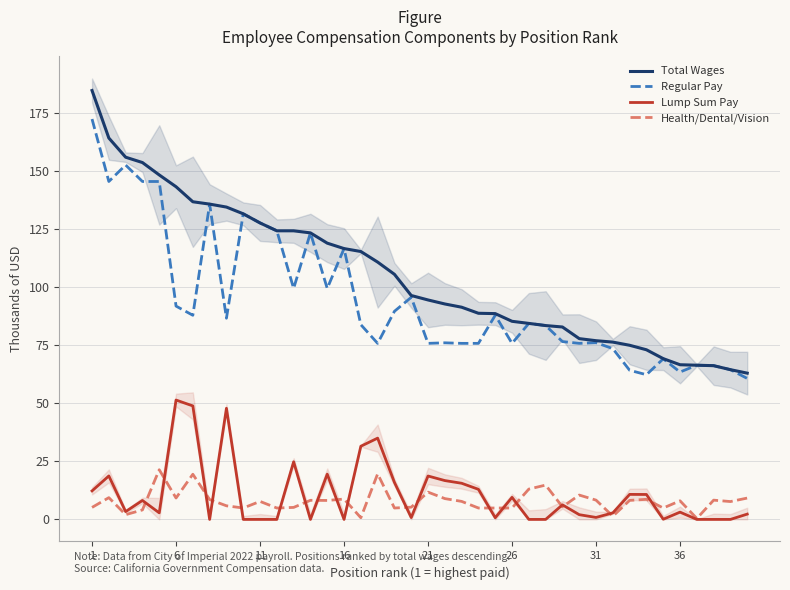

What is the maximum value for Lump Sum Pay?

51.4